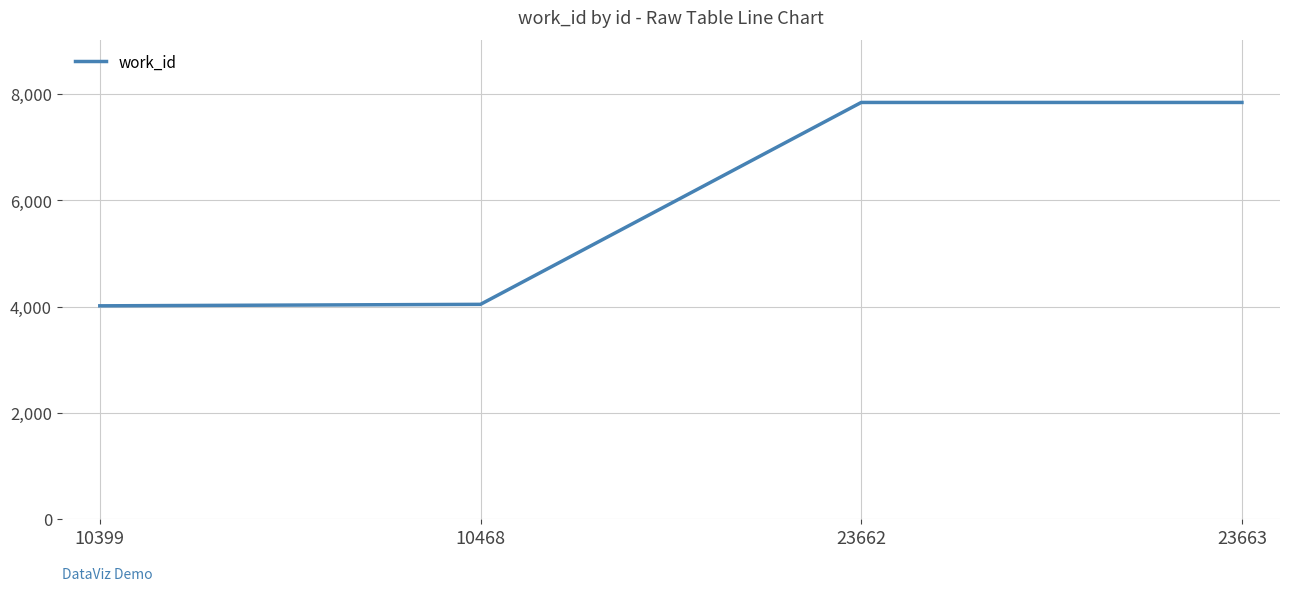

Does the chart display data point markers on the line(s)?

No